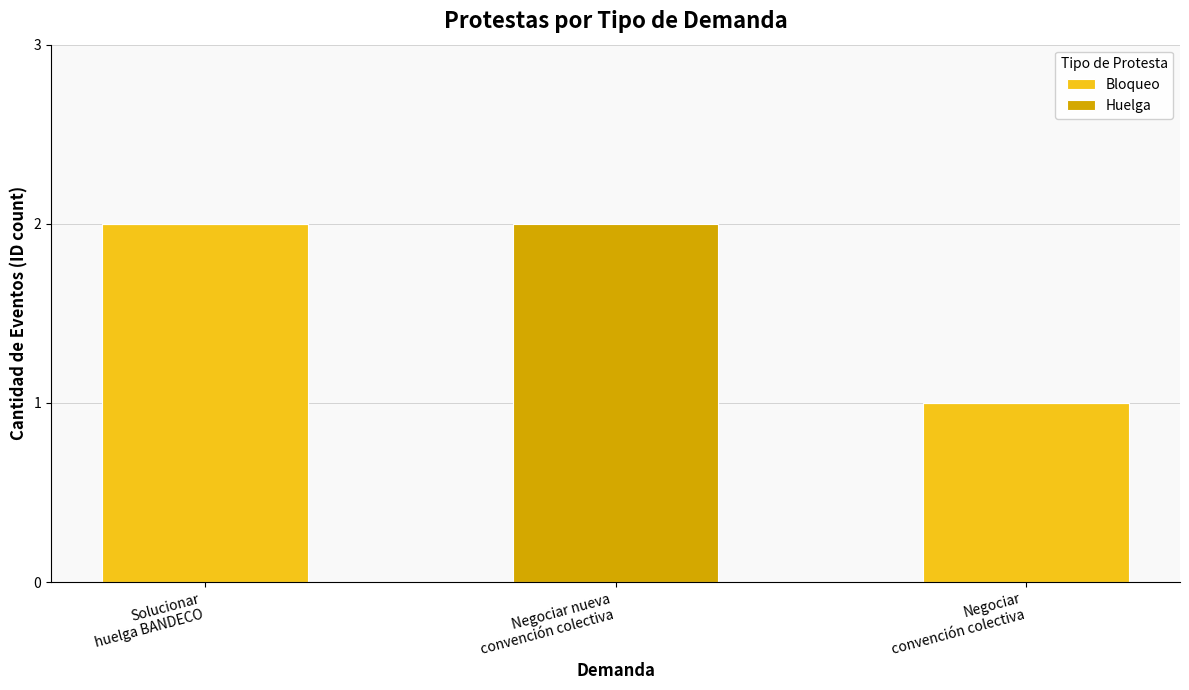

How many series are shown in this chart?

2